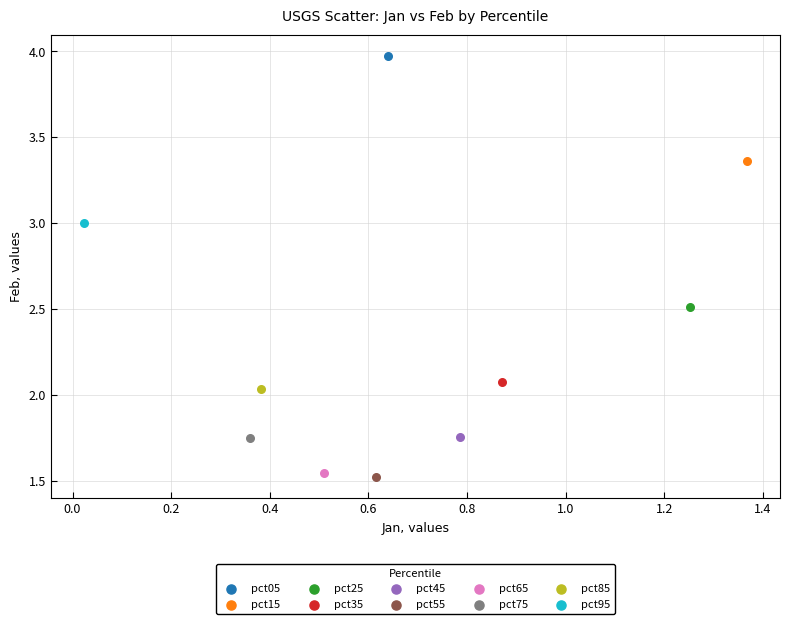

Which series reaches the minimum Y coordinate?

pct55